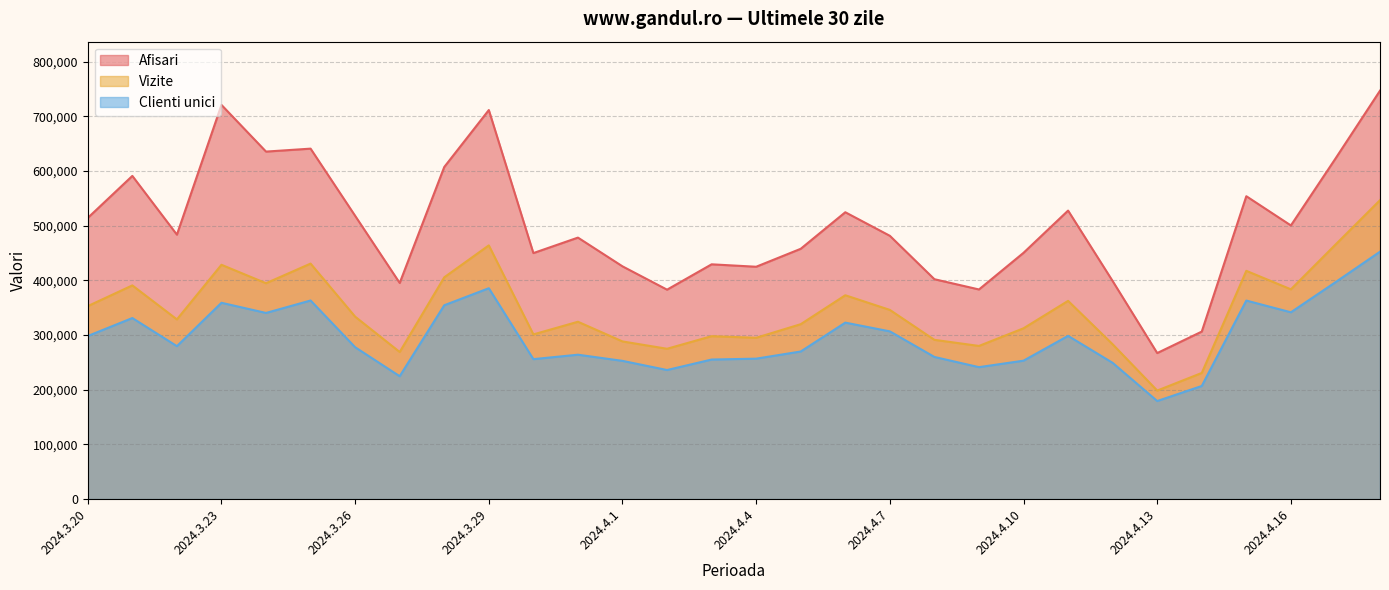

At which category does the chart reach its peak across all series?

2024.4.18